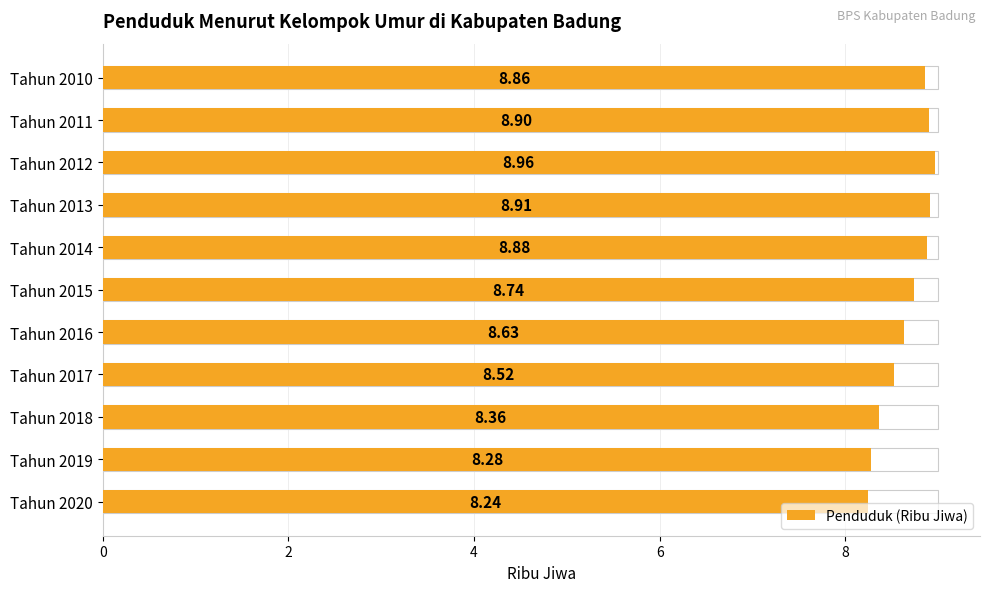

True or false: the data shows 12.7 at Tahun 2016.

False